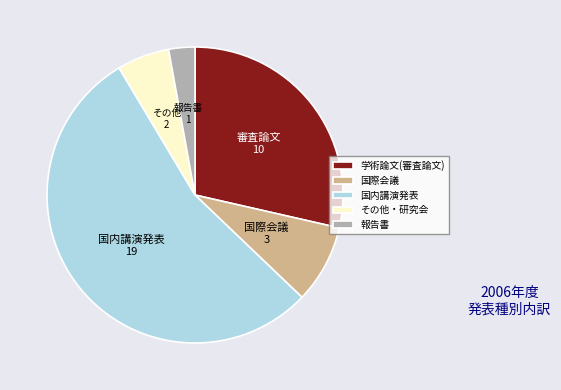

Which category has the biggest portion of the pie?

国内講演発表